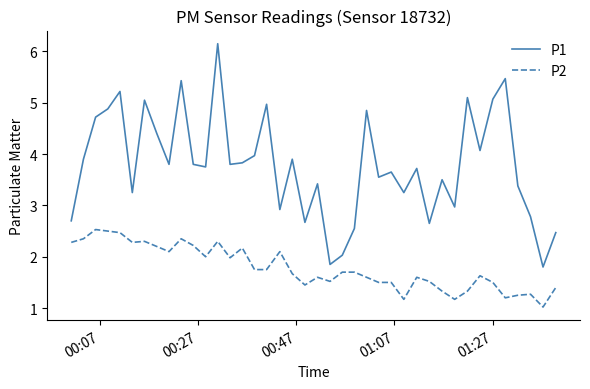

What is the smallest value displayed?

1.0